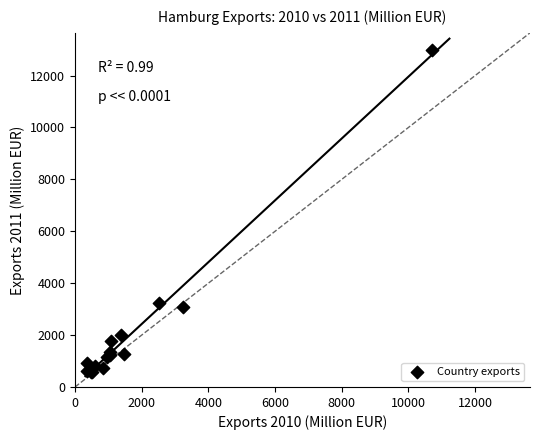

What Y value in the scatter plot is closest to 6793?

3221.3